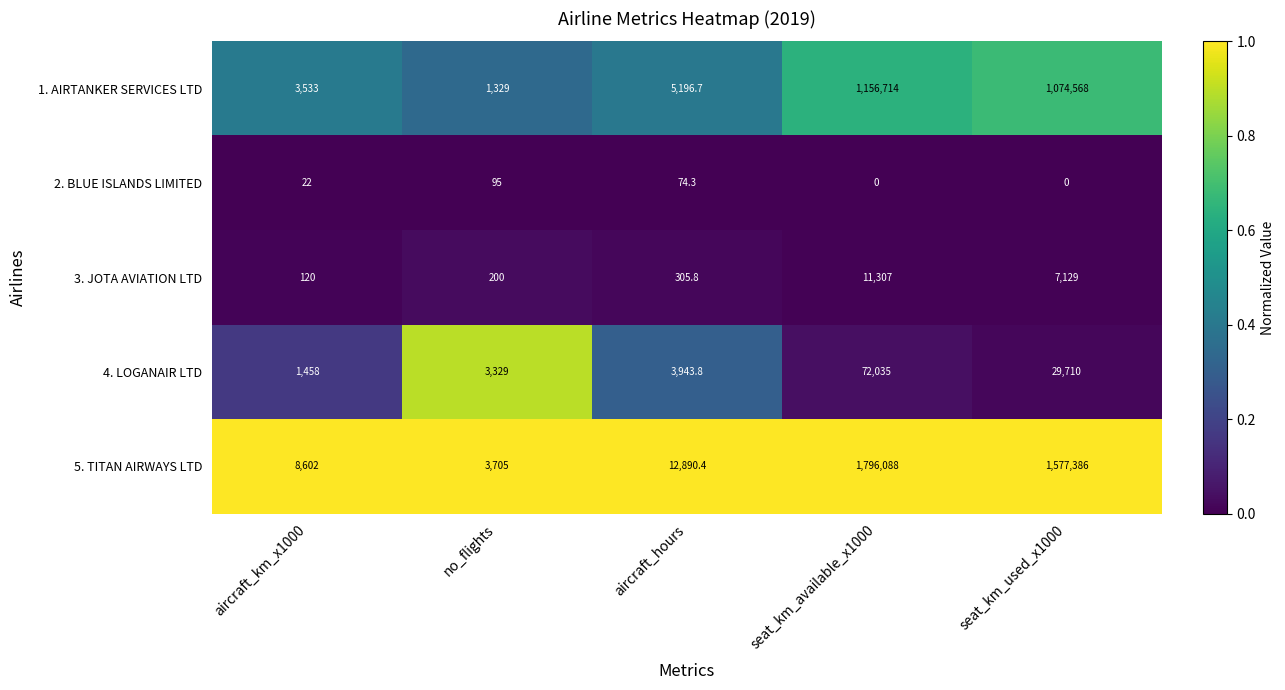

How many series are shown in this chart?

5